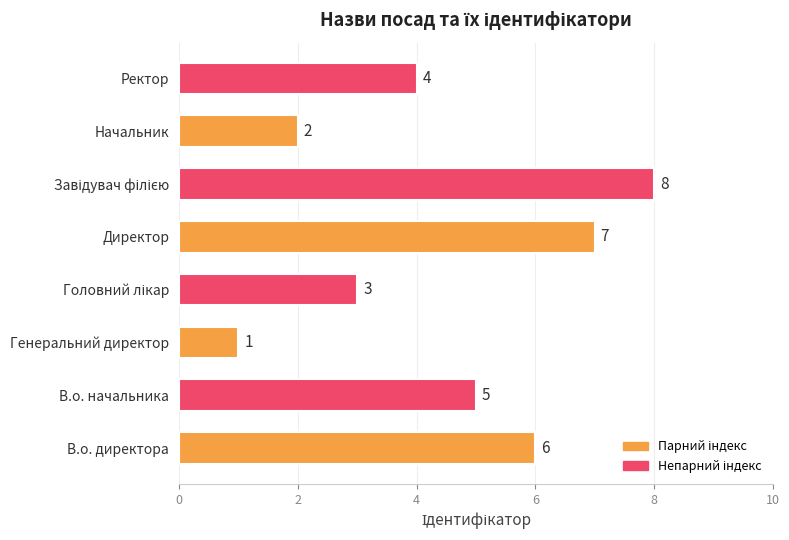

Reading bottom to top, list all the values displayed in this chart.

6	5	1	3	7	8	2	4